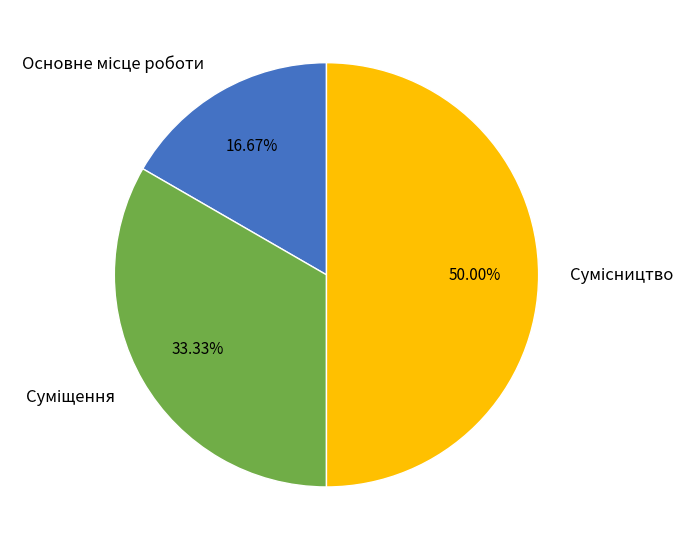

Do Основне місце роботи and Суміщення together represent more than half of the pie?

No